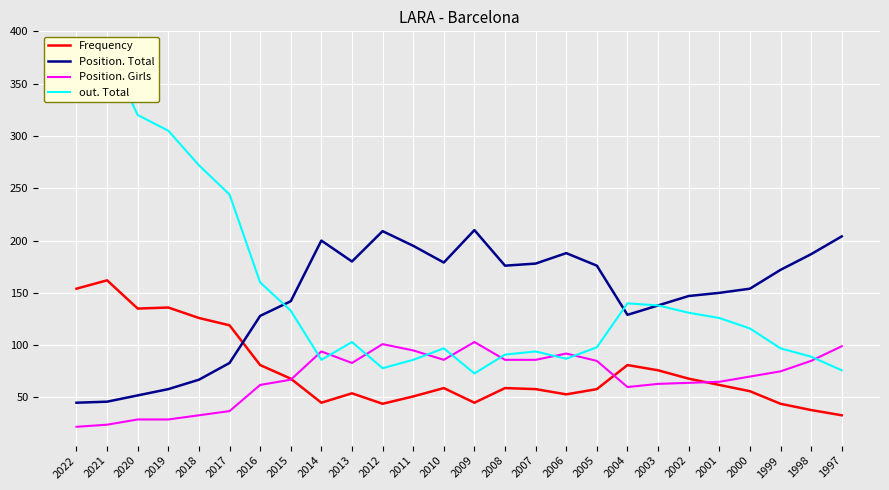

What are all the series names shown in the legend?

Frequency, Position. Total, Position. Girls, out. Total